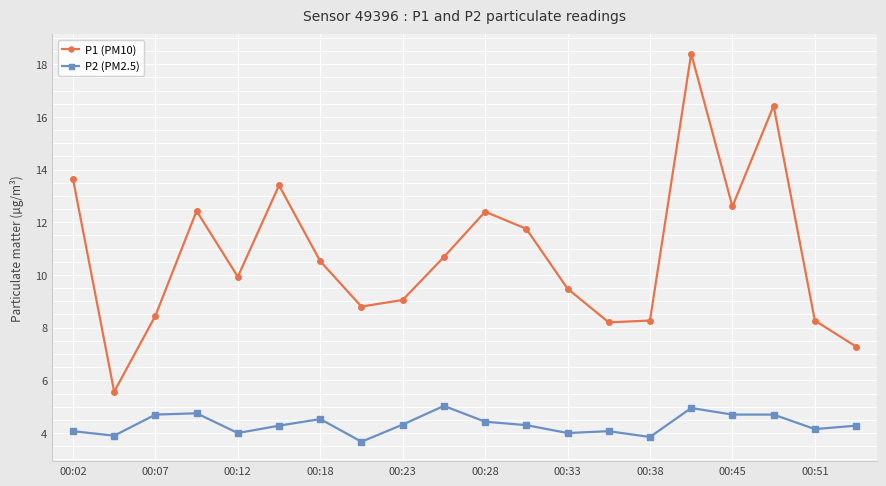

Which series has the largest total across all categories?

P1 (PM10)